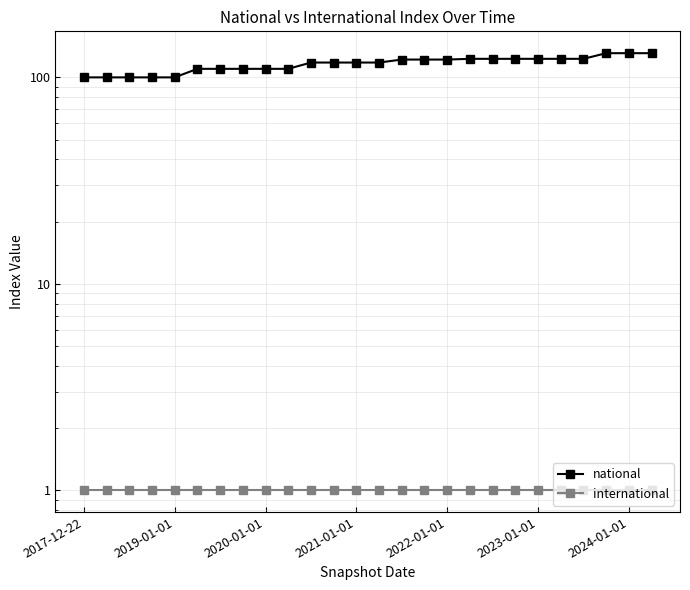

List the series in order of their overall mean, highest first.

national, international